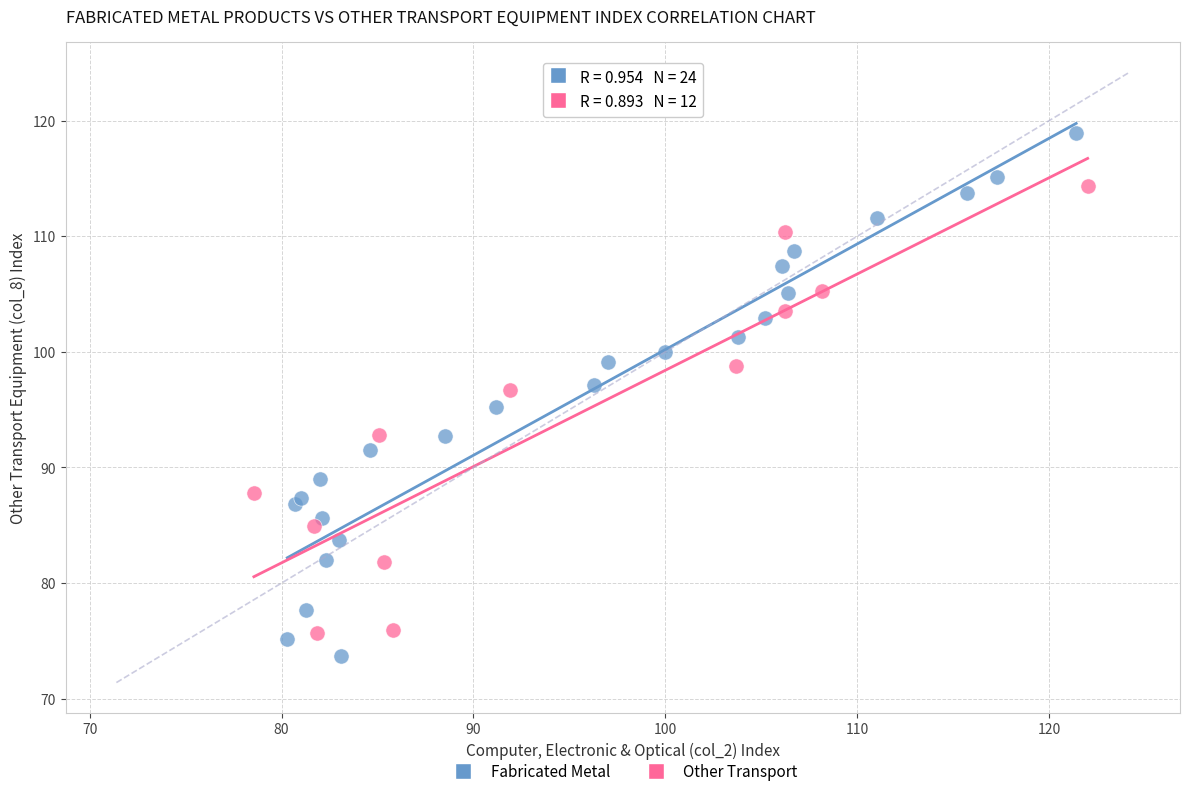

Which series contains the highest Y value?

Fabricated Metal